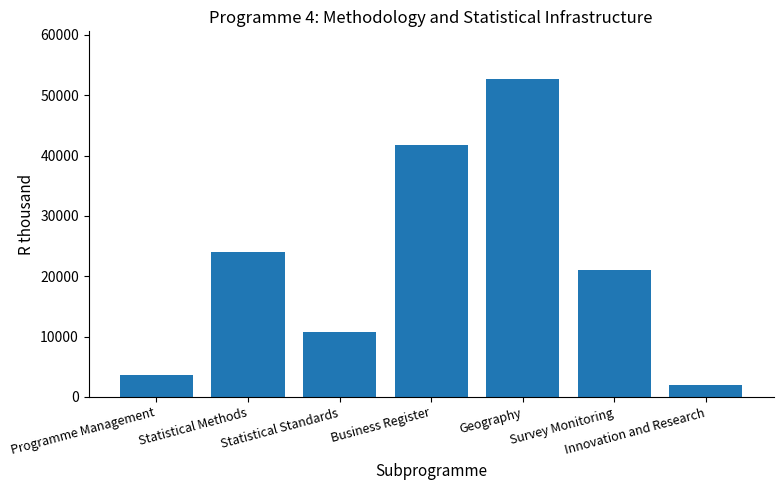

What is the greatest value displayed?

52695